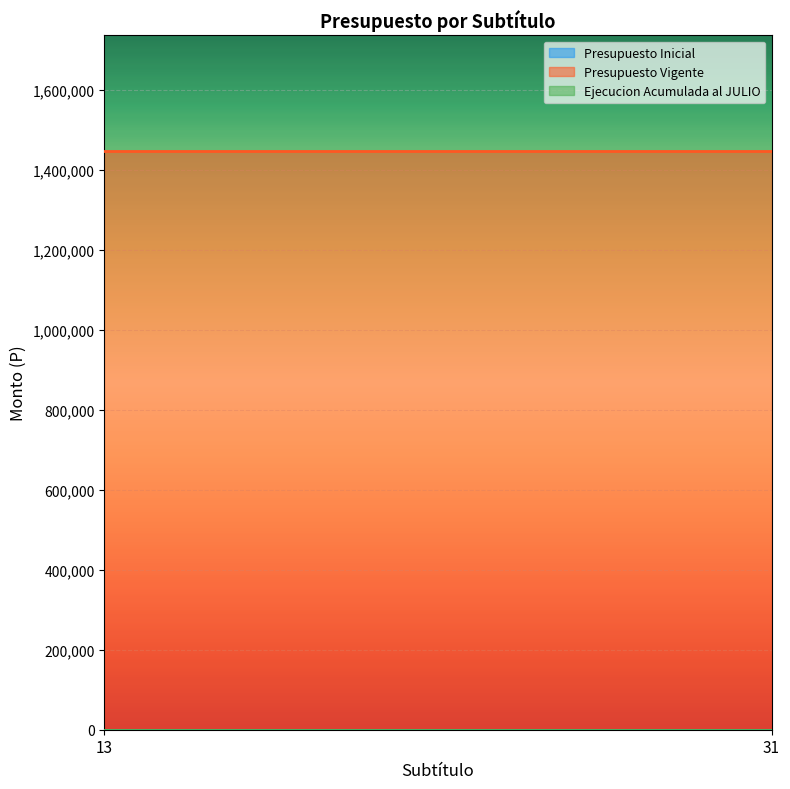

Is the value of Ejecucion Acumulada al JULIO at 13 greater than the value of Presupuesto Inicial at 13?

No